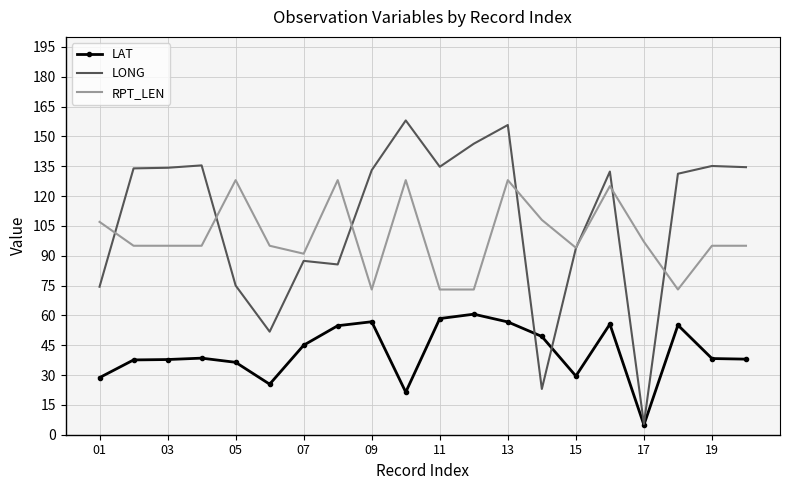

True or false: LAT and RPT_LEN intersect in this chart.

False